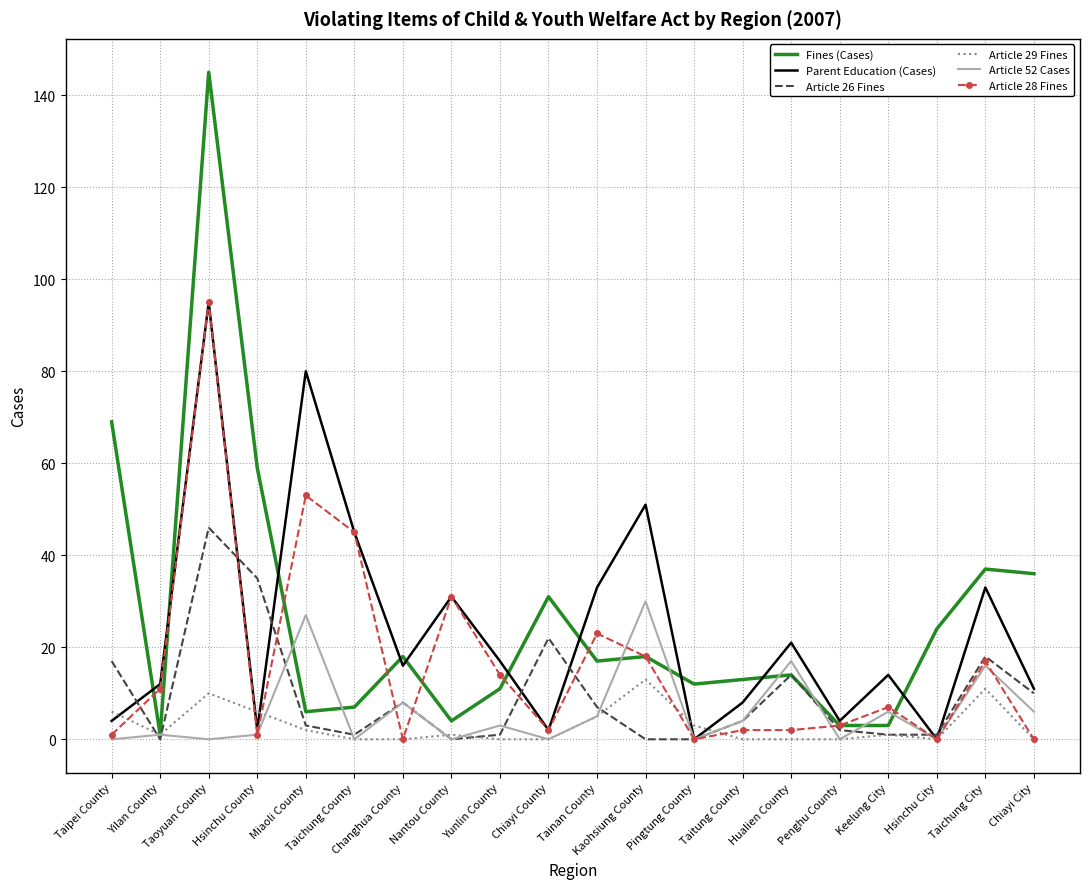

Which series has the largest range (max minus min)?

Fines (Cases)